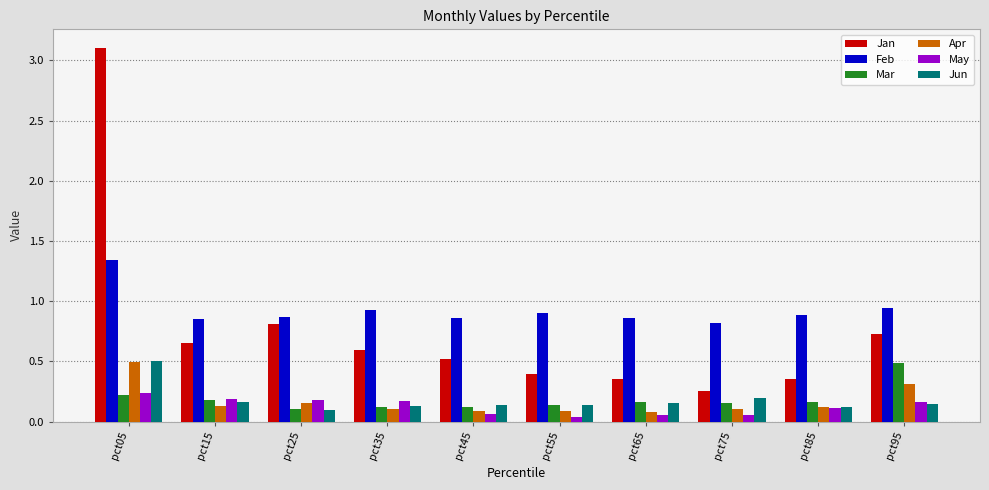

What are all the series names shown in the legend?

Jan, Feb, Mar, Apr, May, Jun